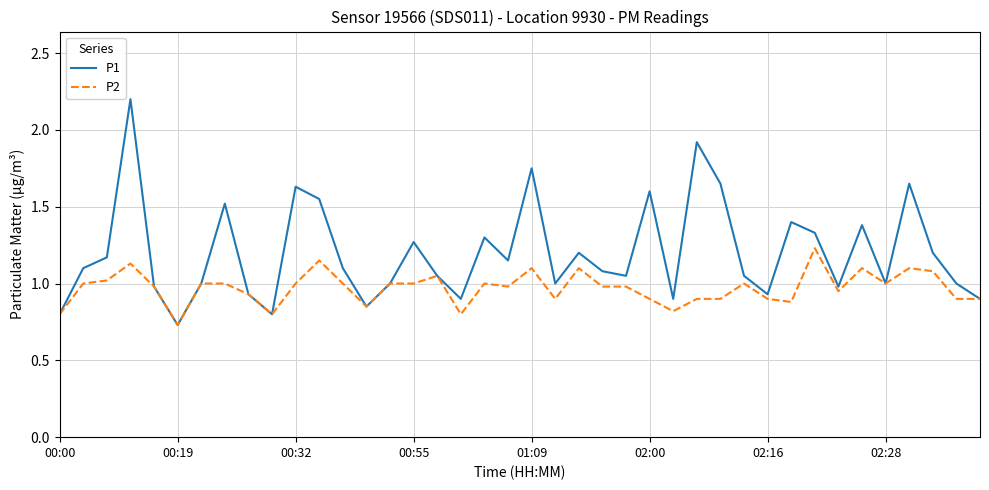

Which series has the widest spread of values?

P1